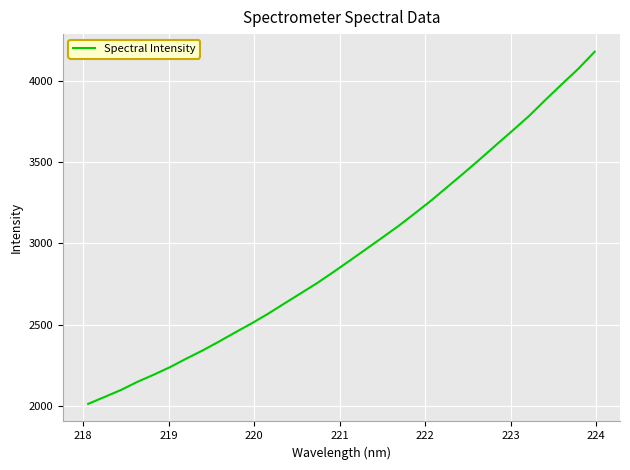

What is the difference between the maximum and minimum values?

2163.9